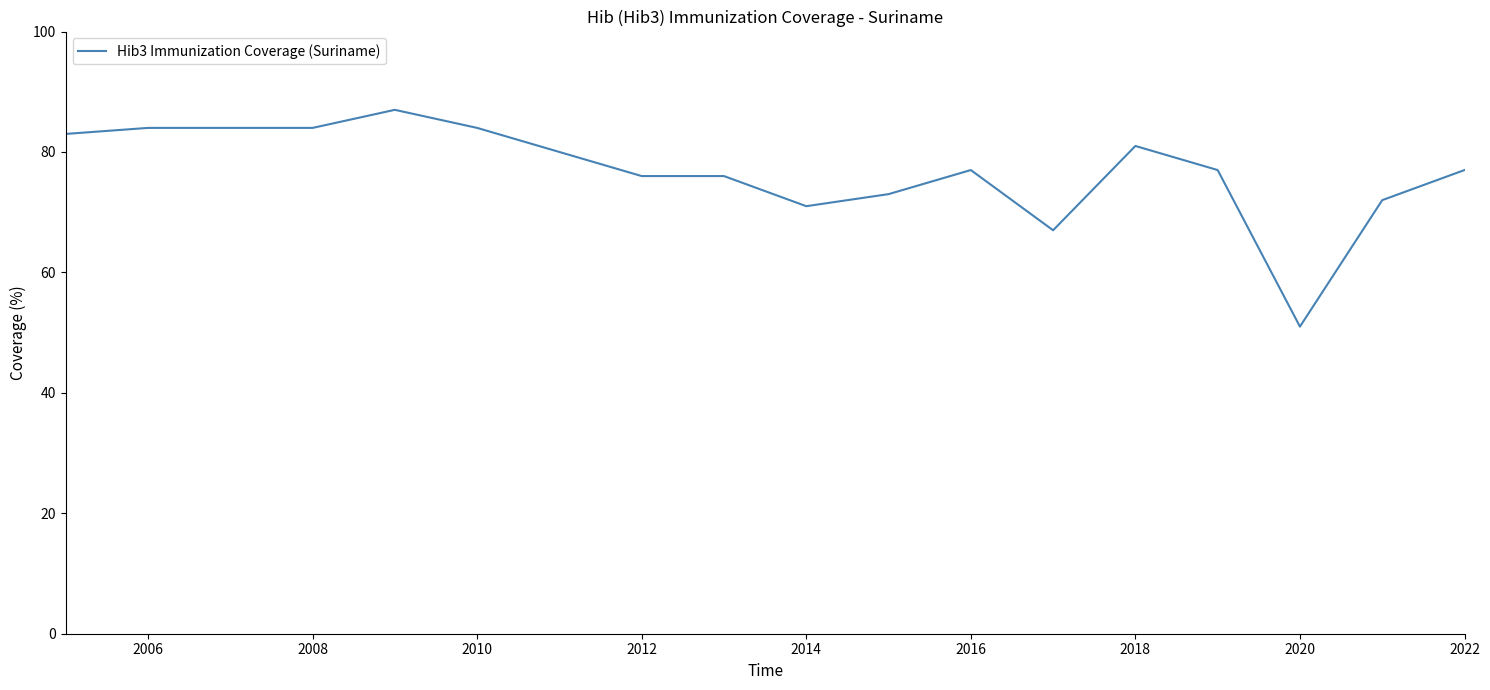

What is the difference between the maximum and minimum values?

36